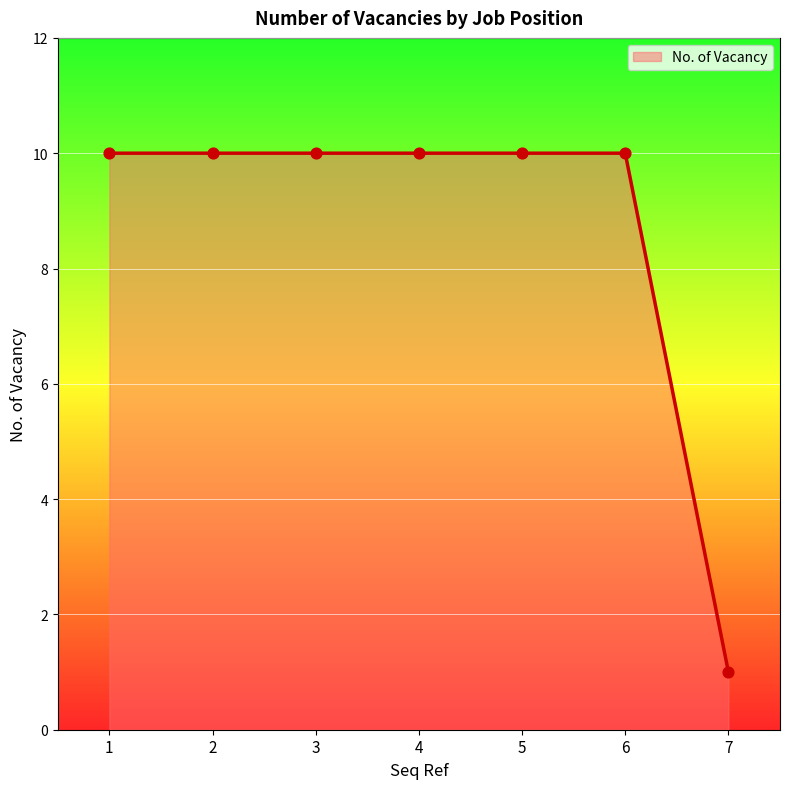

Between 7 and 3, which is larger?

3